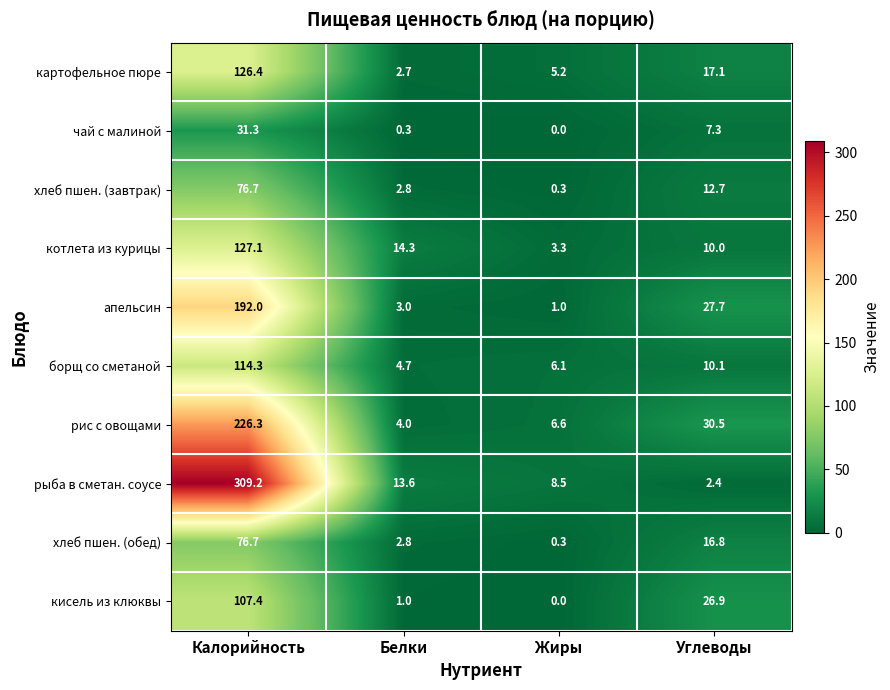

The value of хлеб пшен. (завтрак) at Жиры is 0.3. True or false?

True